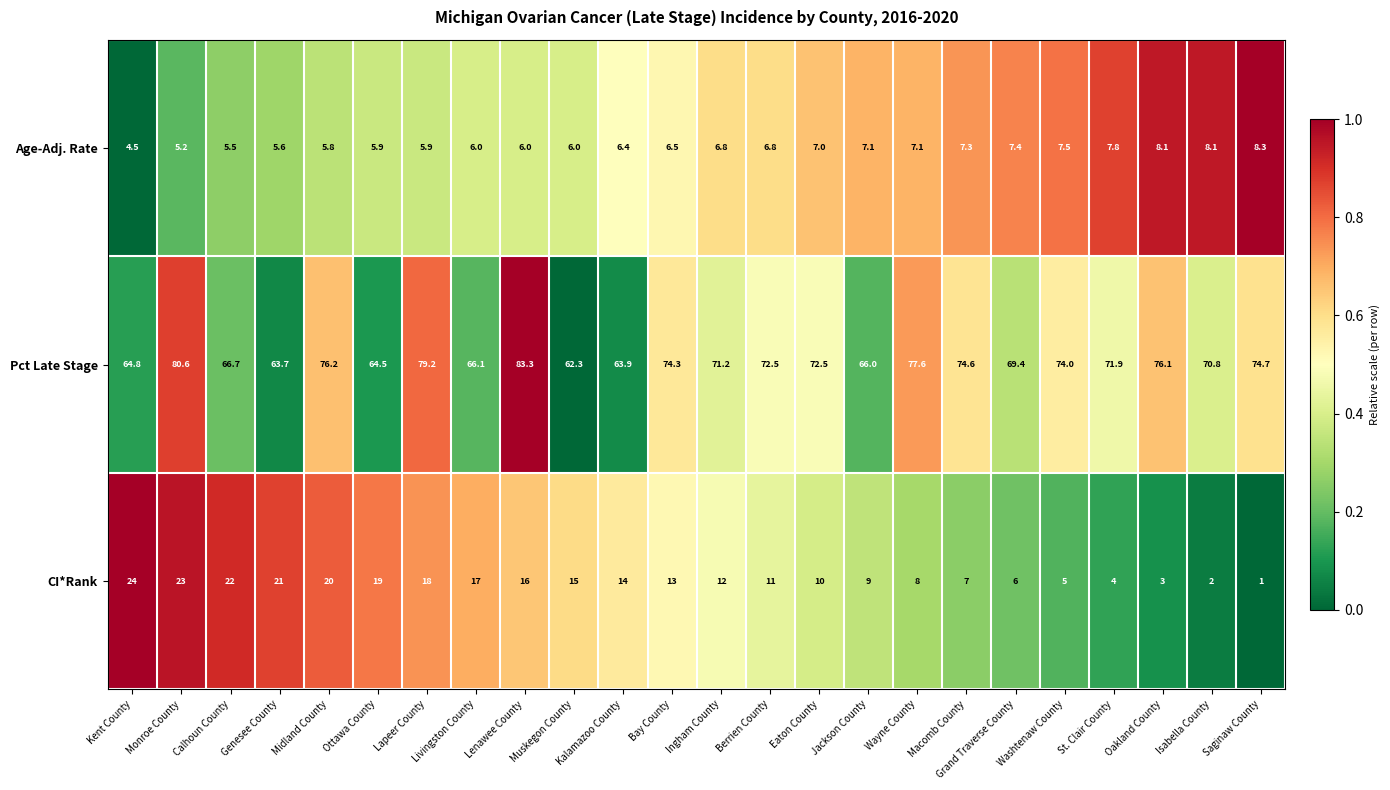

What is the difference between the maximum and second lowest values in the CI*Rank series?

22.0